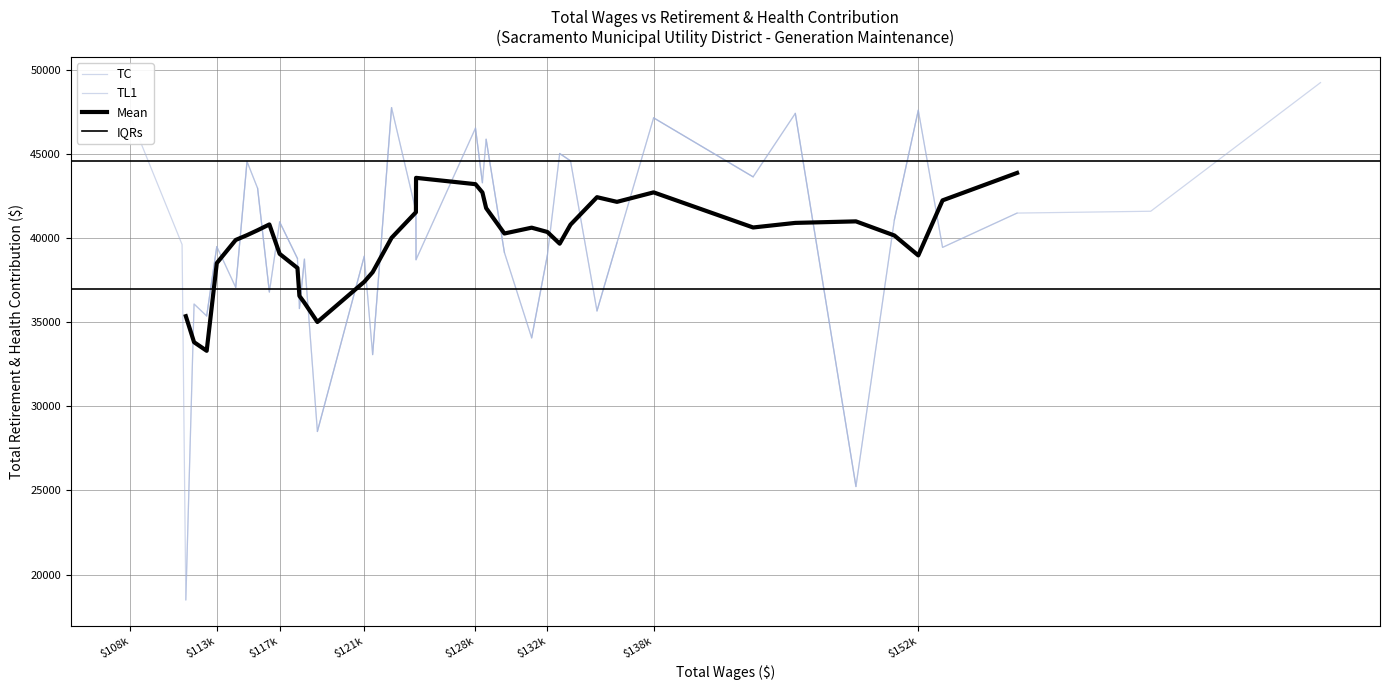

The chart shows a value of 47579 at 4. True or false?

True